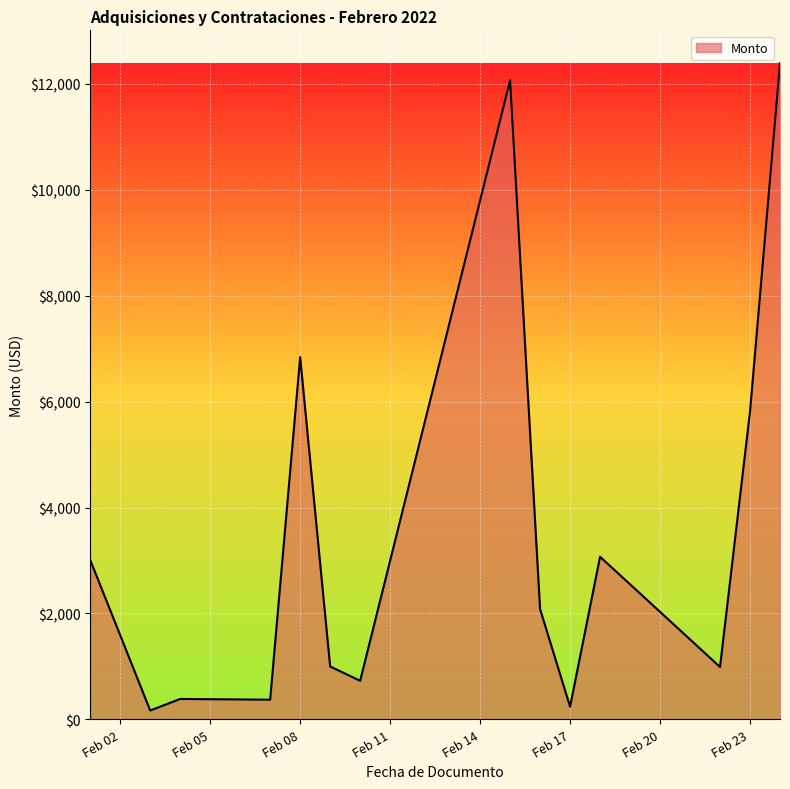

What is the difference between the maximum and minimum values?

12223.0